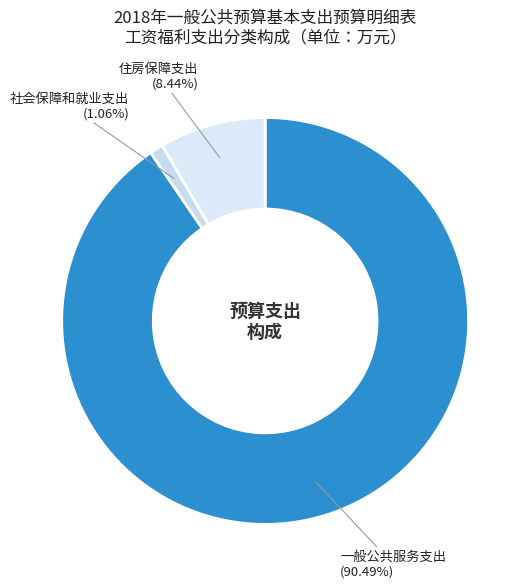

To the nearest percent, what portion does 社会保障和就业支出 represent?

1%